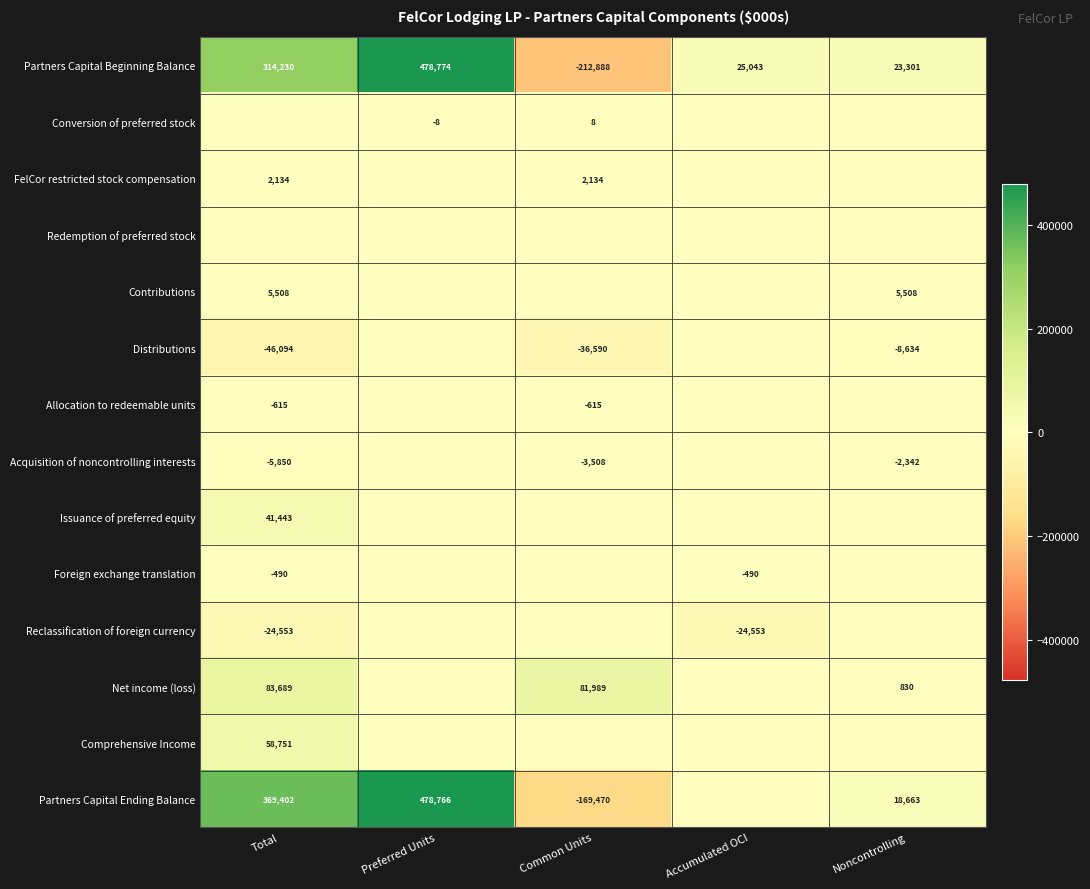

At which category does the chart reach its peak across all series?

Preferred Units